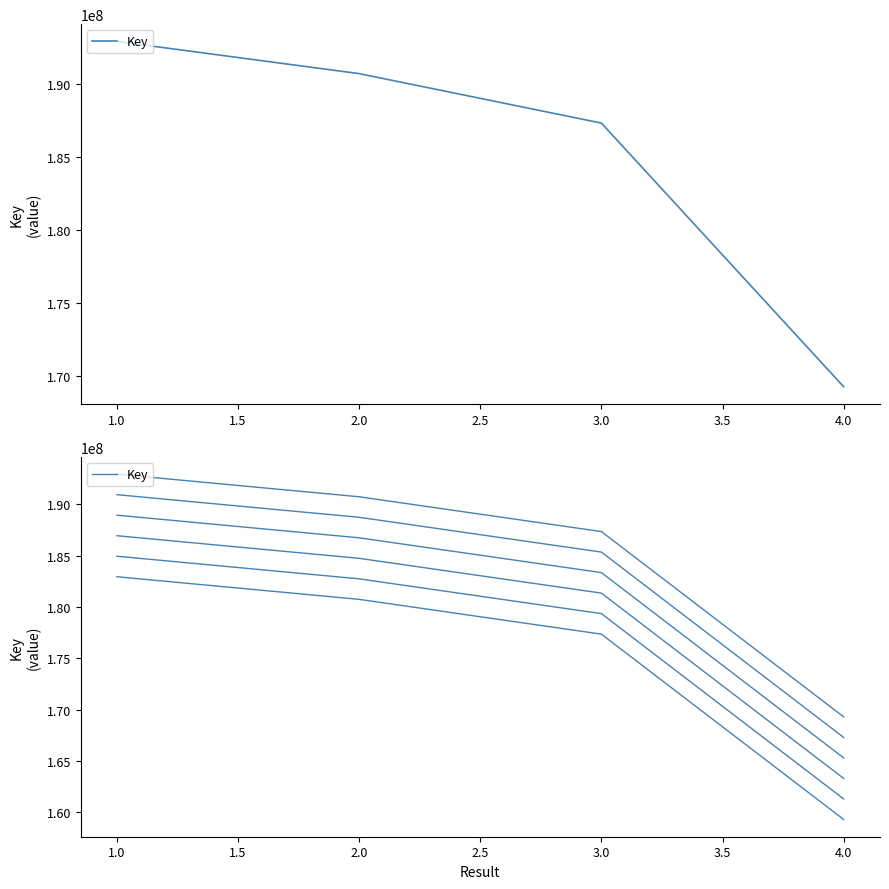

Reading right to left, transcribe all the data shown in this chart.

169288493	187353659	190744452	192949951